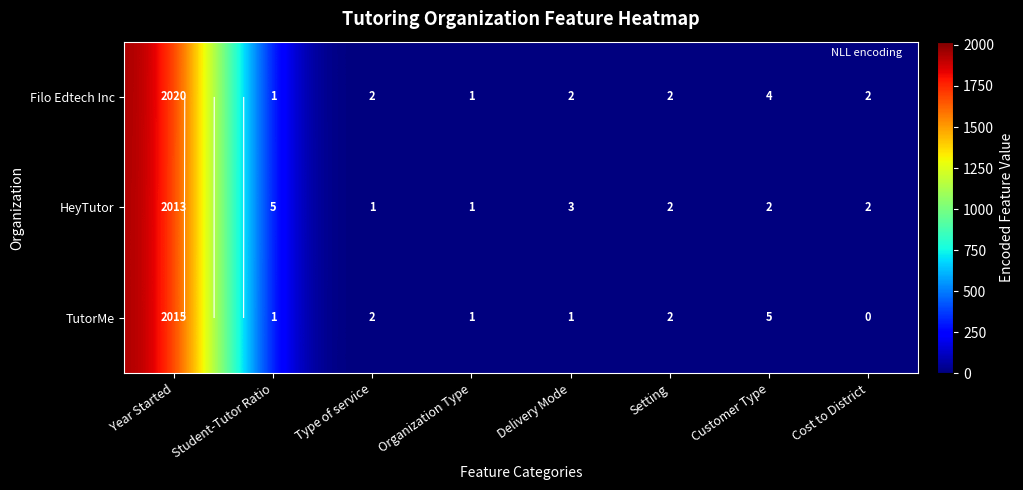

Is the value of Filo Edtech Inc at Student-Tutor Ratio greater than the value of HeyTutor at Year Started?

No